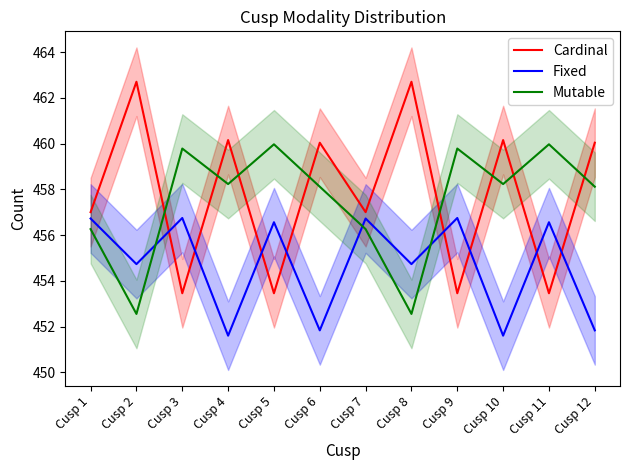

How many lines are shown in the chart?

3